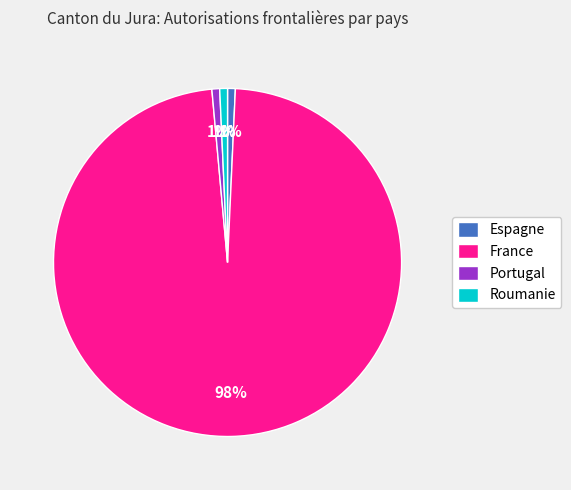

To the nearest percent, what is the average slice percentage?

25%